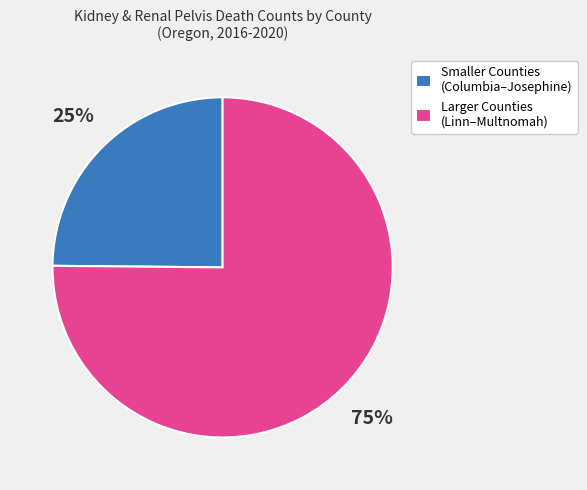

Rank the categories by value from lowest to highest.

Smaller Counties (Columbia–Josephine), Larger Counties (Linn–Multnomah)